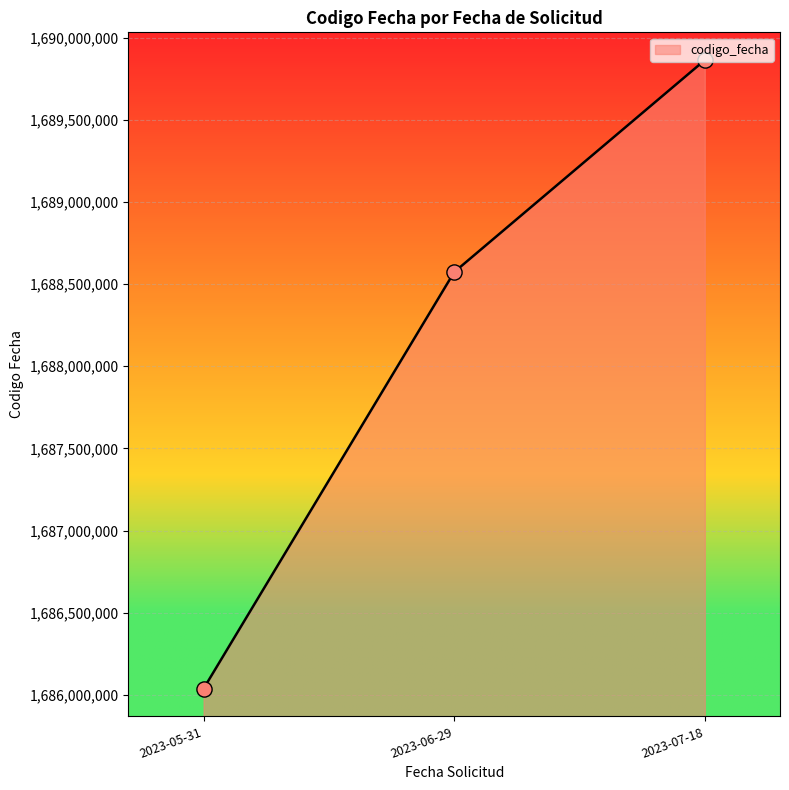

What is the change in value from 2023-05-31 to 2023-06-29?

+2534670